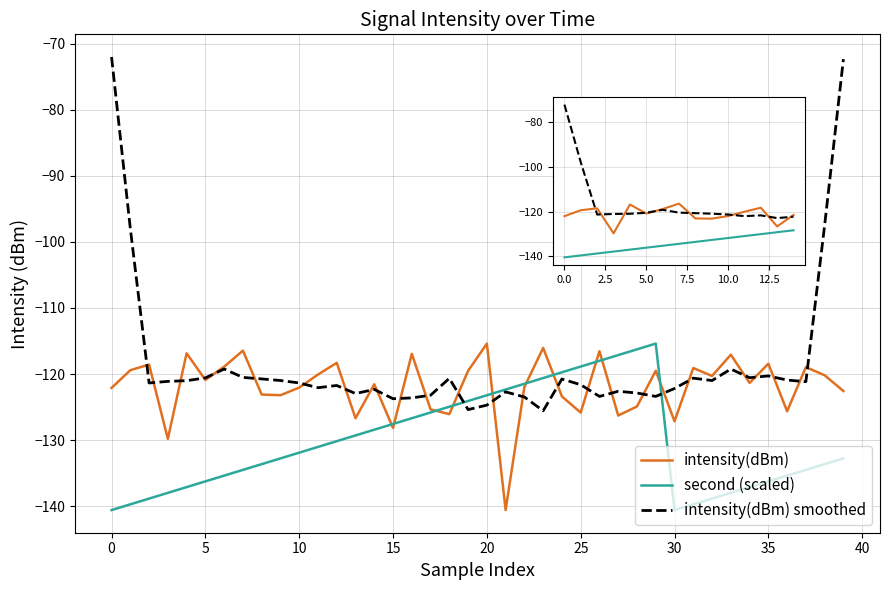

Read the intensity(dBm) value at 38.

-120.2